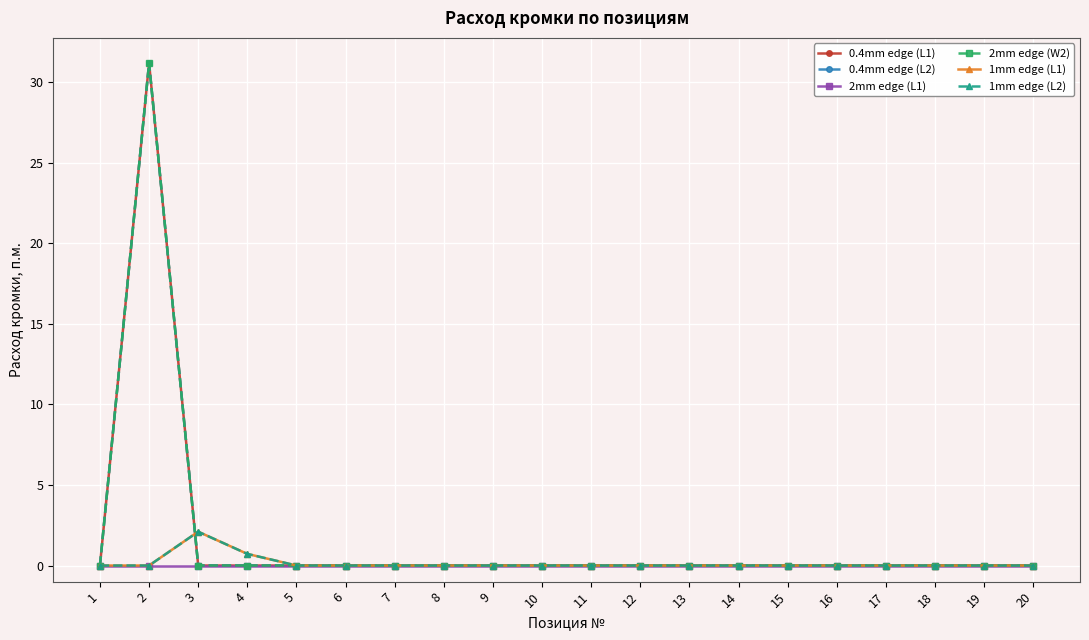

Does the chart have visible grid lines?

Yes